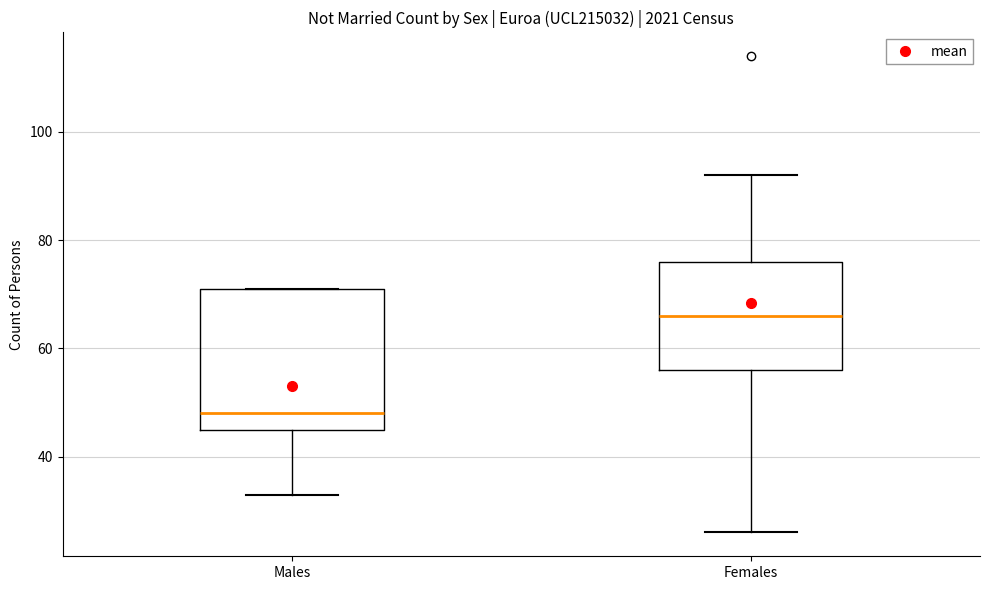

Where is the lower edge of the box for Females on the y-axis? The values are not printed on the chart, so give them approximately, as read against the axis.

56